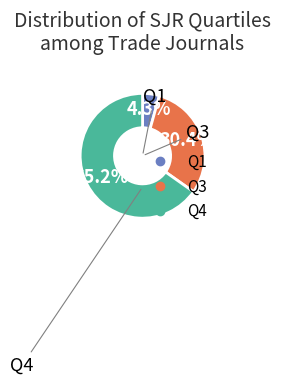

Does any single category account for the majority?

Yes